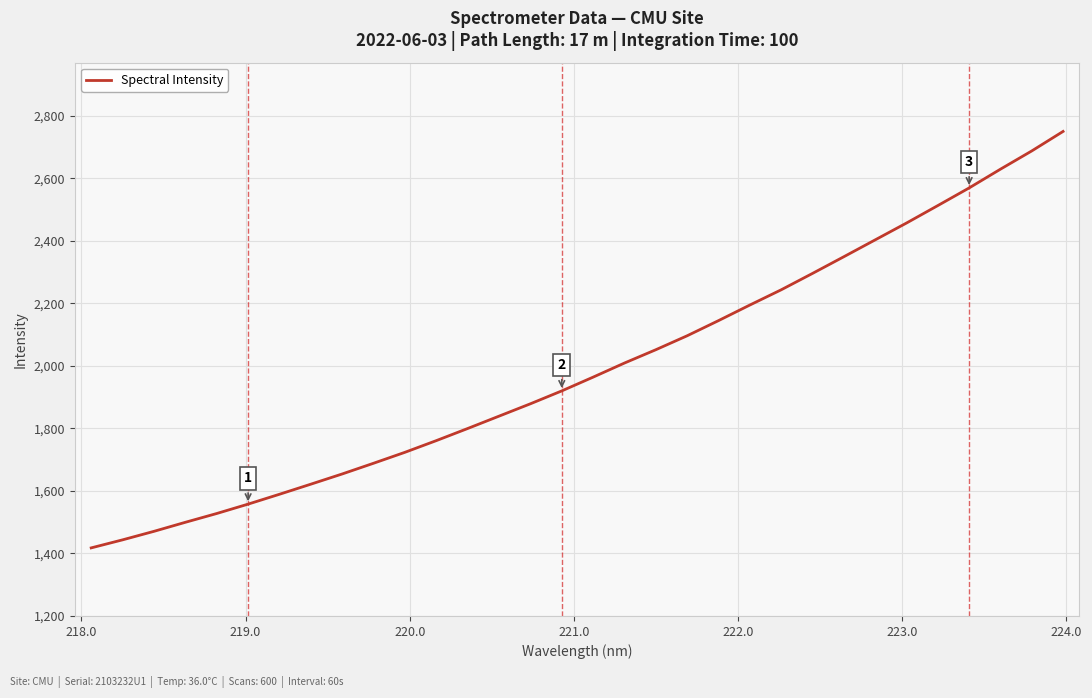

What is the smallest value displayed?

1417.8